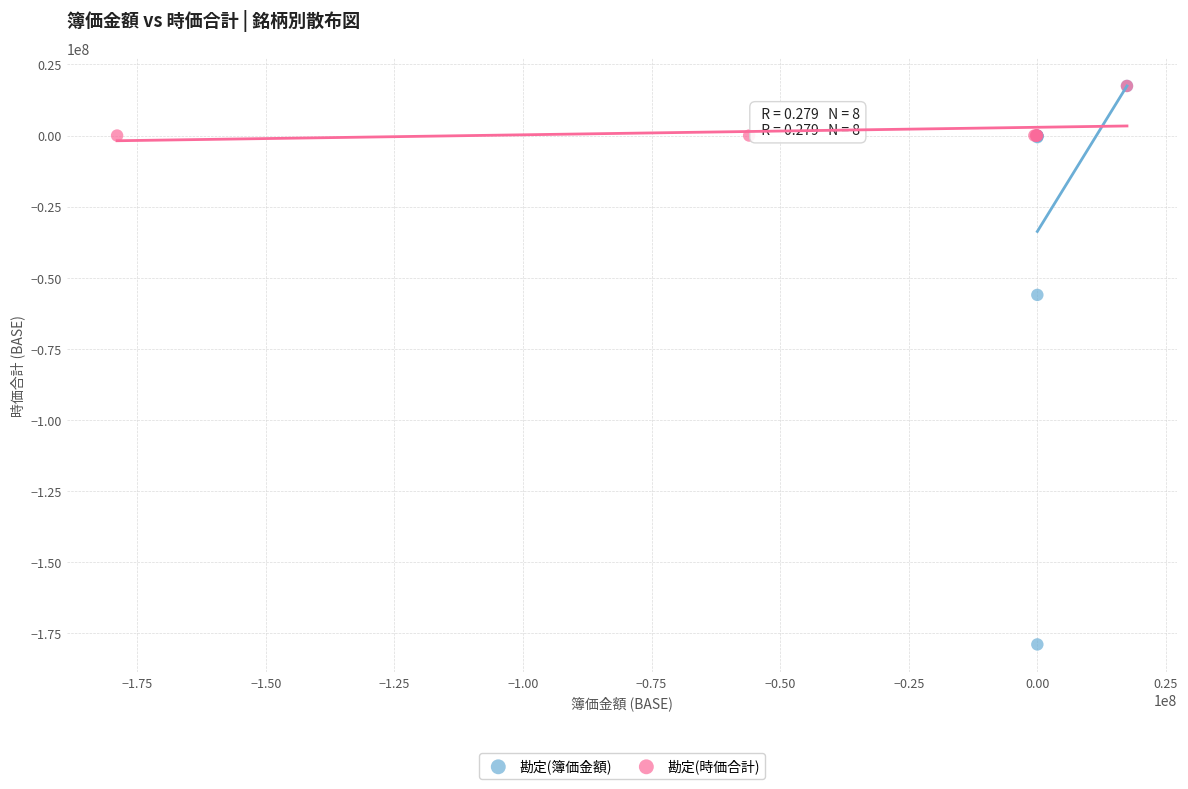

Which series reaches the minimum Y coordinate?

勘定(簿価金額)